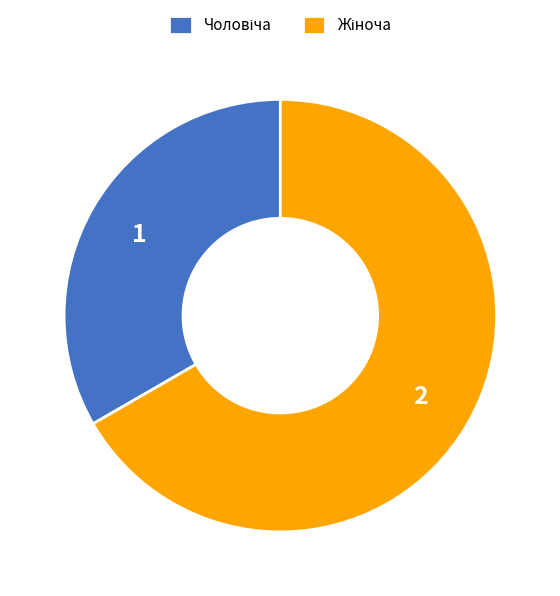

Does any single category account for the majority?

Yes